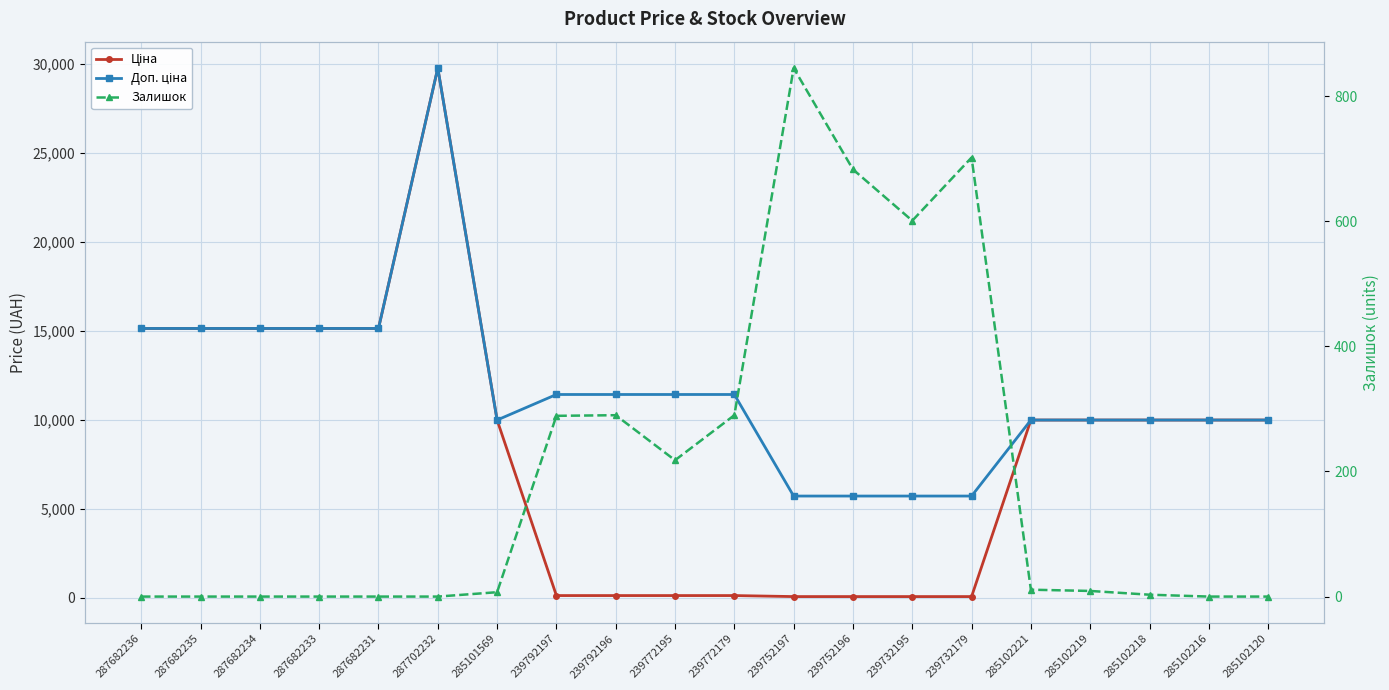

What is the maximum value for Ціна?

29747.2